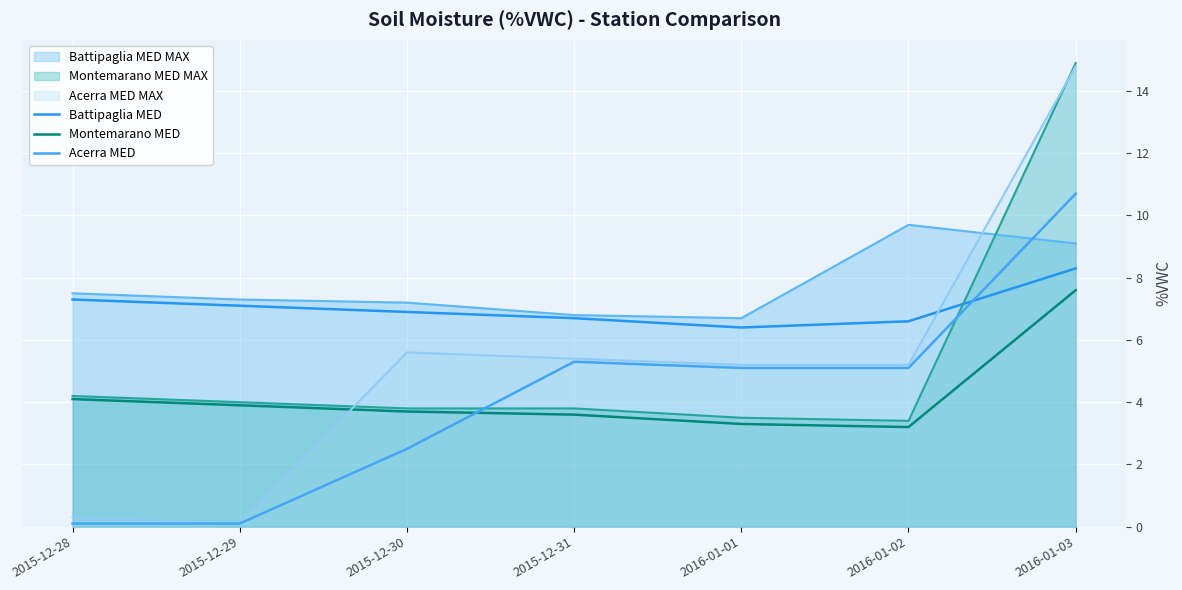

Between 2016-01-03 and 2015-12-29, which is larger?

2016-01-03